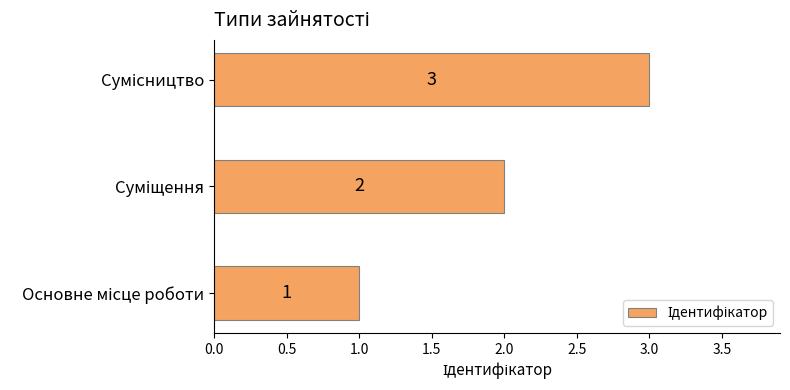

What is the maximum value shown in the chart?

3